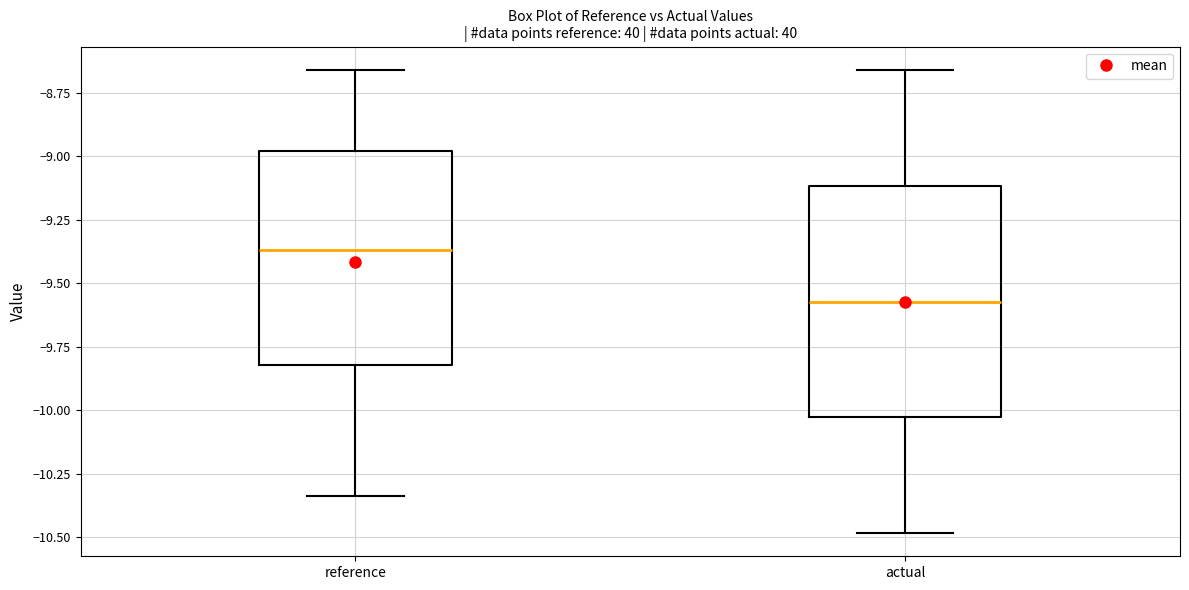

Reading left to right, transcribe this box plot: for each box, give where its median line is, the range the box spans, and where its two whiskers end, as read against the y-axis. The values are not printed on the chart, so give them approximately, as read against the axis.

reference: median -9.35, box -9.80 to -9.00, whiskers -10.35 to -8.65
actual: median -9.55, box -10.05 to -9.10, whiskers -10.50 to -8.65